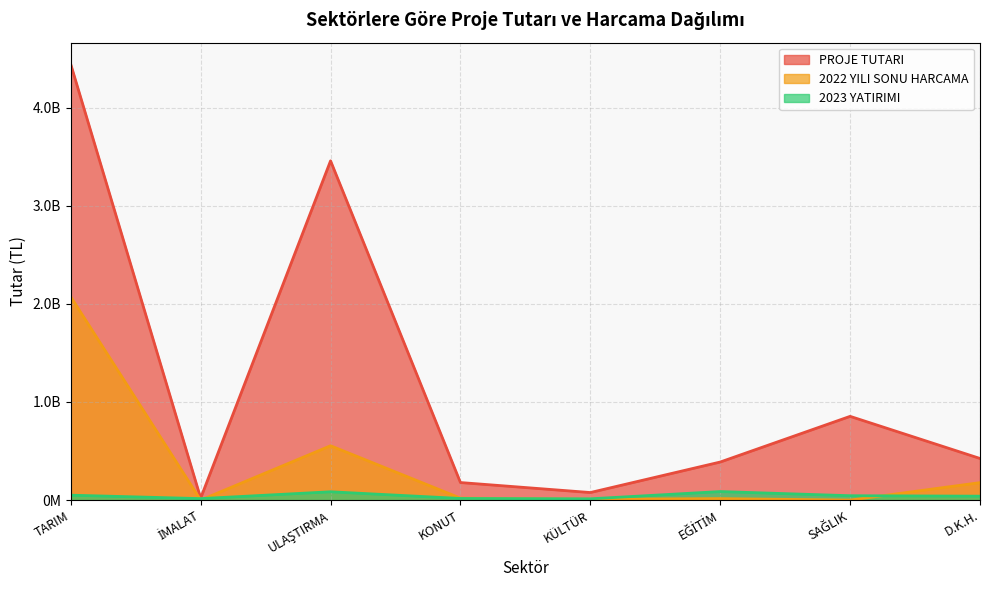

Which category has the lowest value in the PROJE TUTARI series?

İMALAT